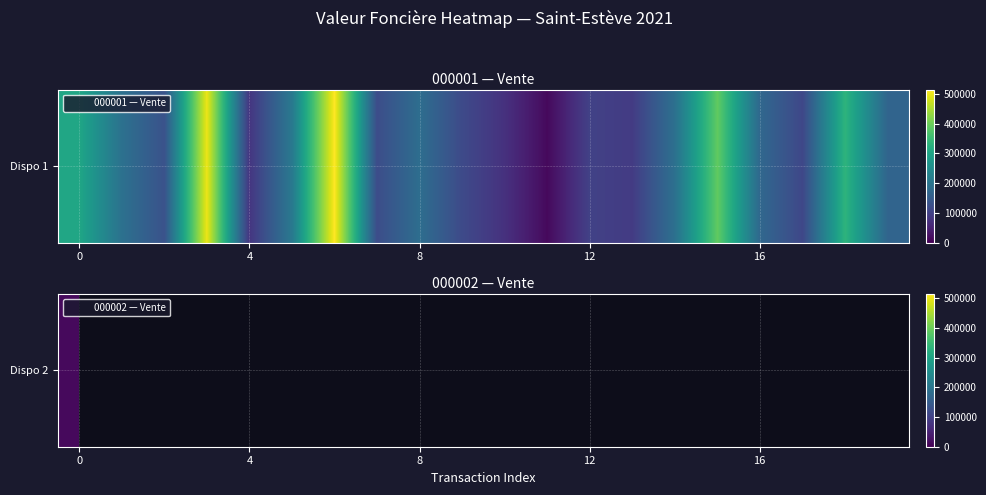

What is the total value across all series at 12?

100350